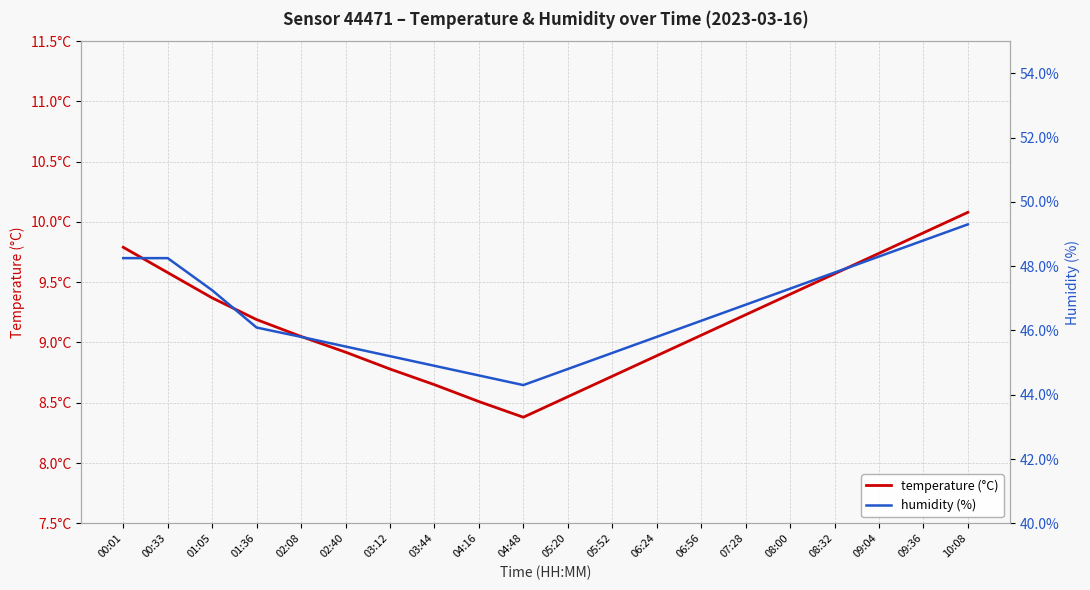

Where is the first local minimum for temperature (°C)?

04:48